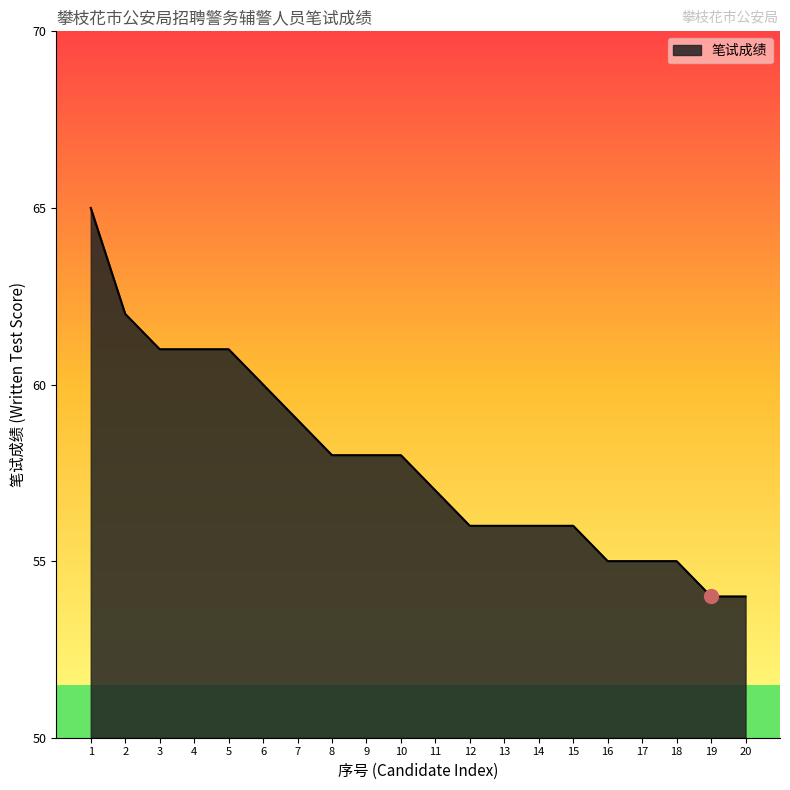

True or false: the data shows 101 at 5.

False